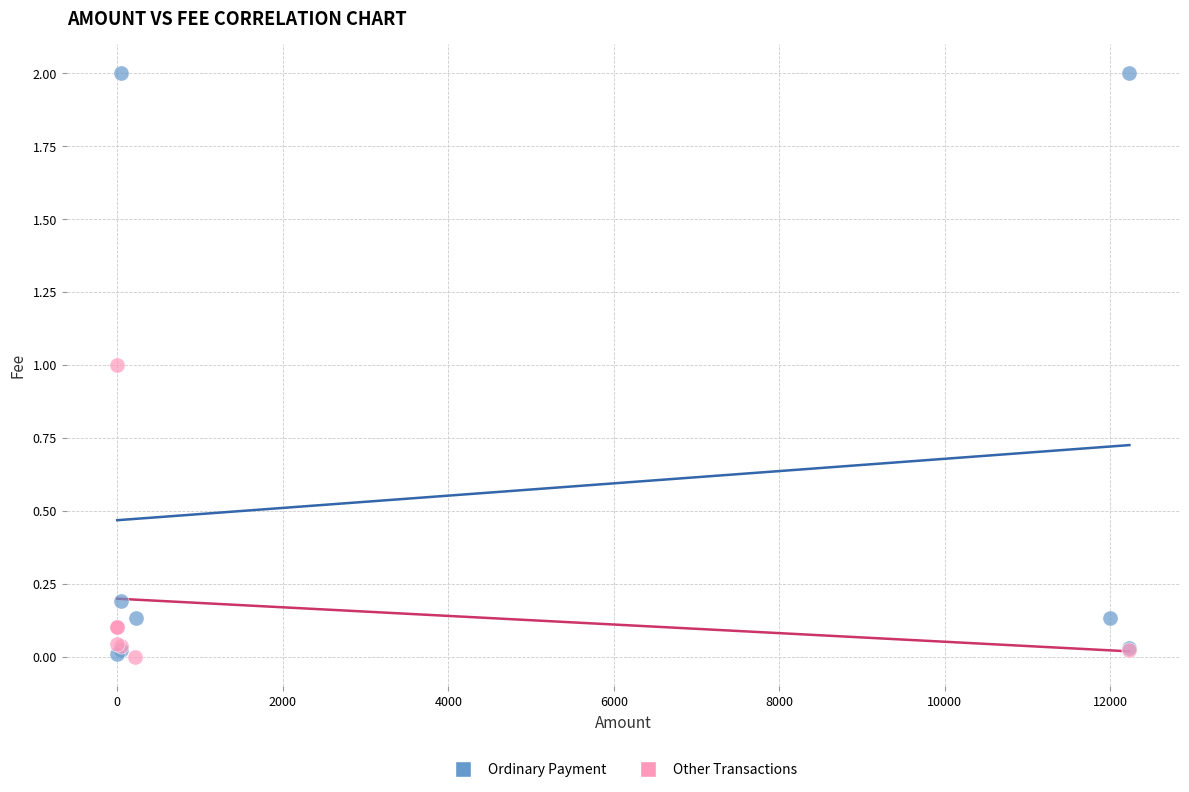

Which series has the widest spread of Y values?

Ordinary Payment